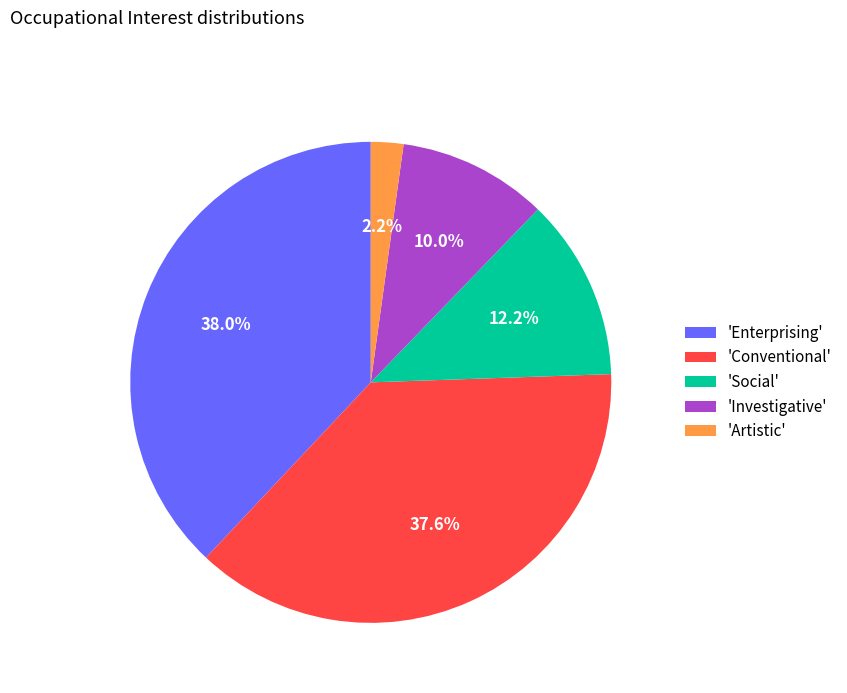

To the nearest percent, what is the difference between the largest and smallest slice percentages?

36%